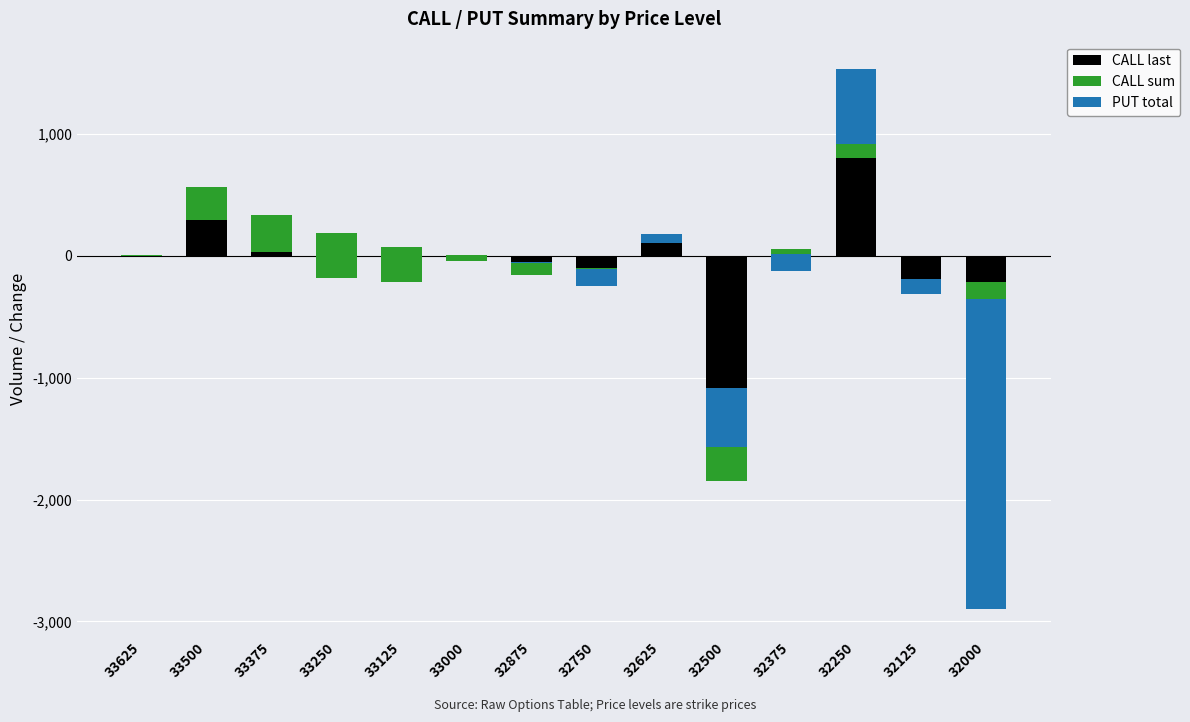

What is the difference between the maximum and minimum values in the CALL sum series?

673